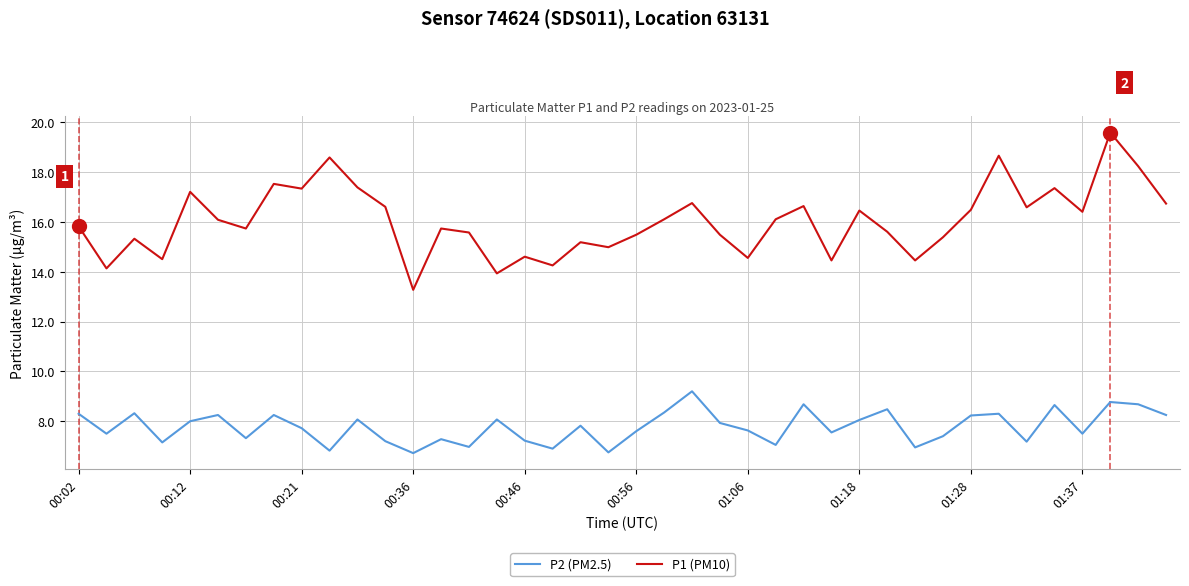

What is the minimum value shown in the chart?

6.7